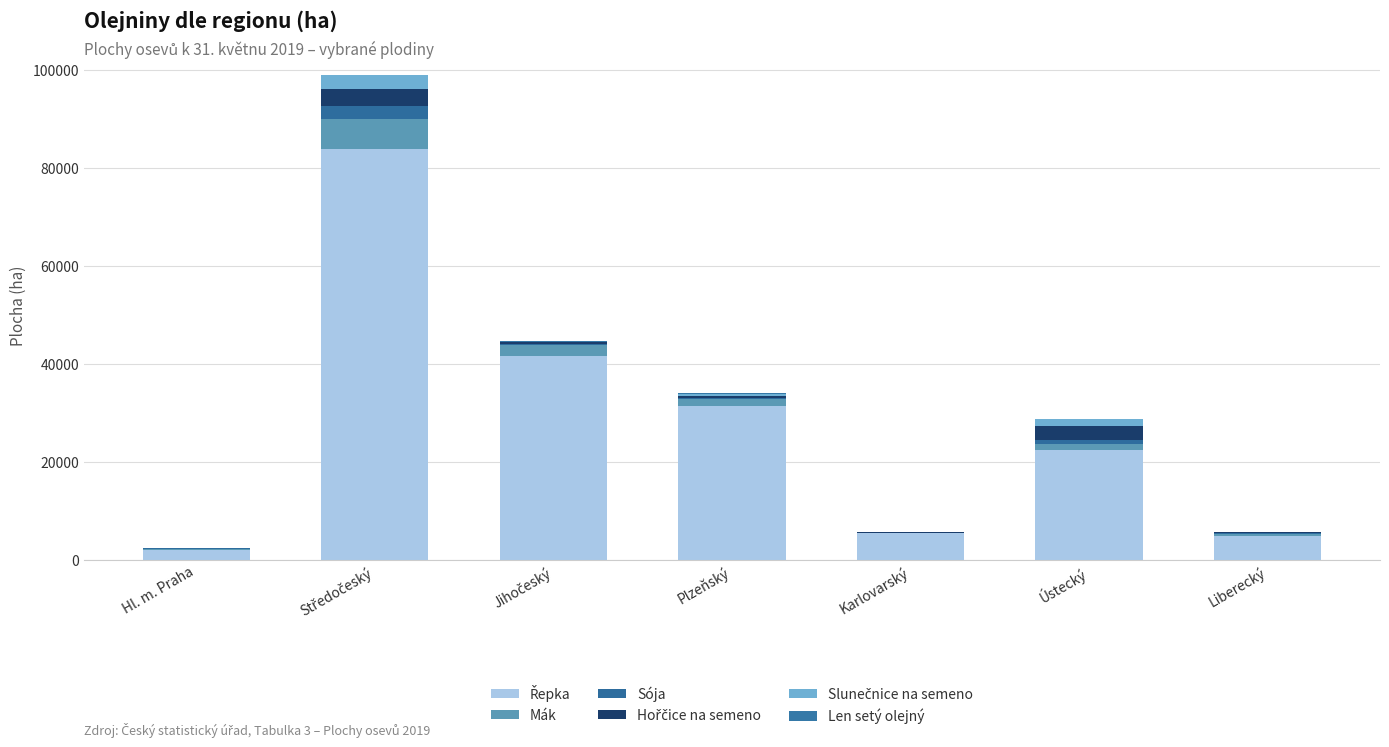

What is the label of the 6th bar from the left?

Ústecký